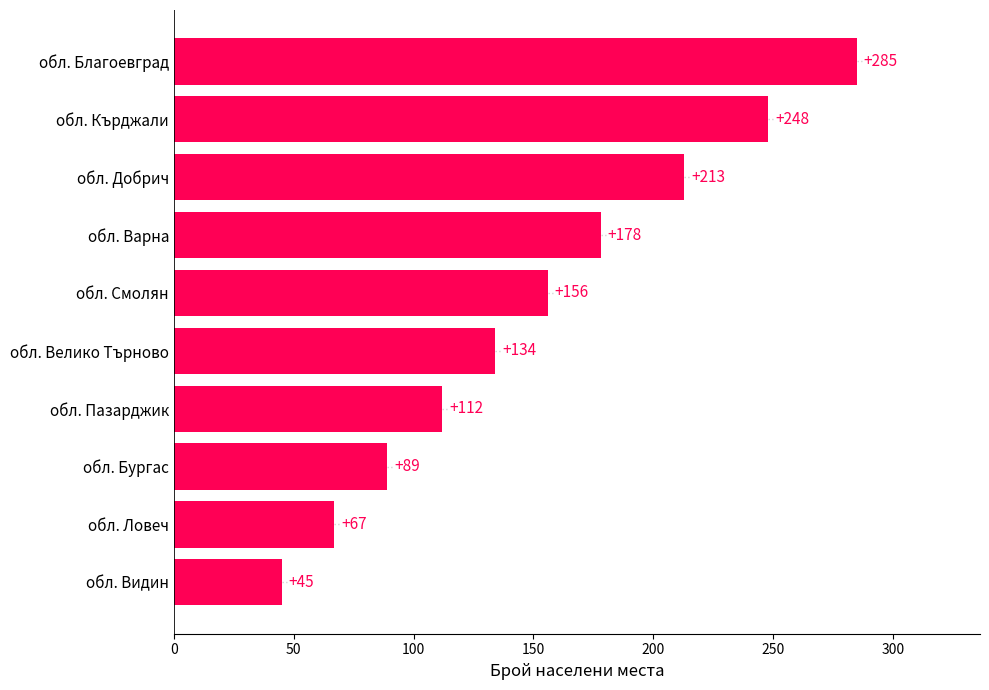

What is the difference between the second highest and minimum values?

203